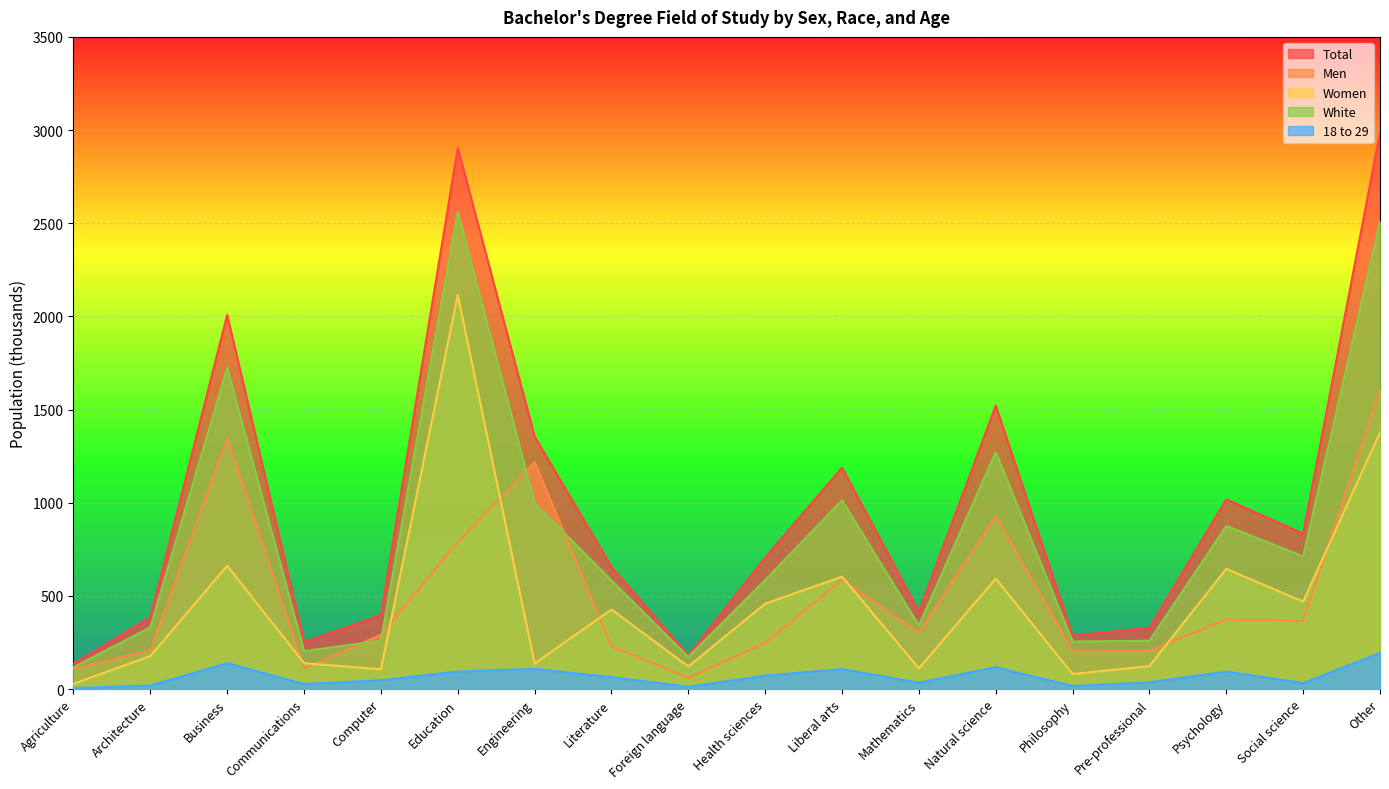

What is the label of the 14th point from the right?

Computer